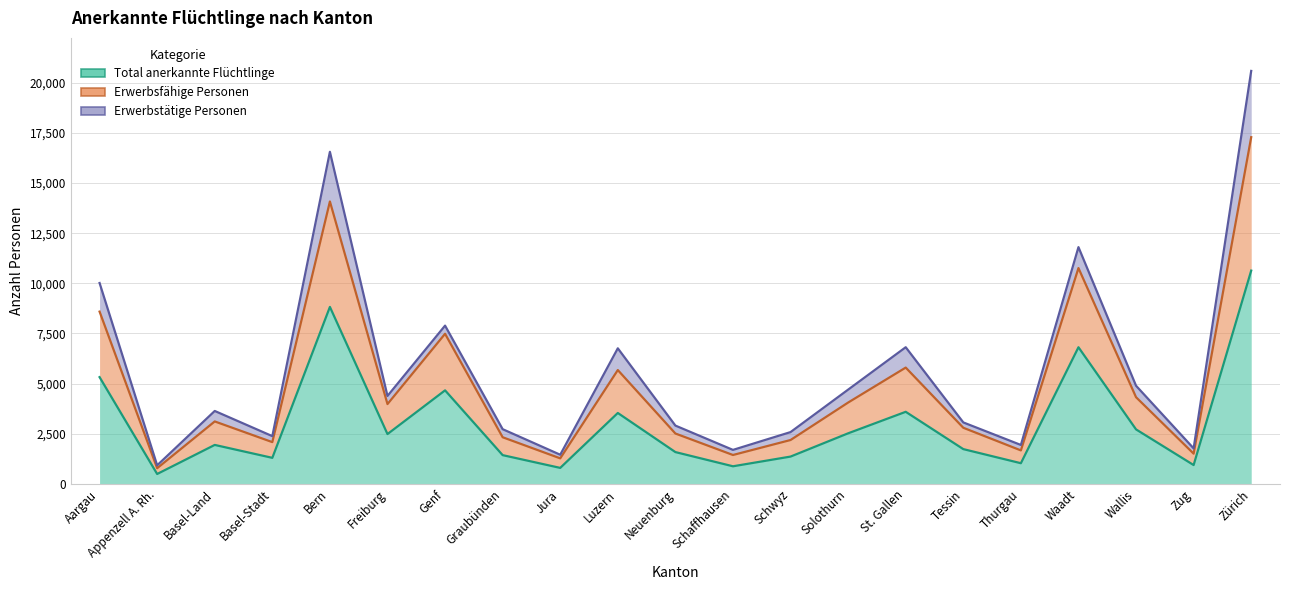

At how many categories does at least one series exceed 13668?

2